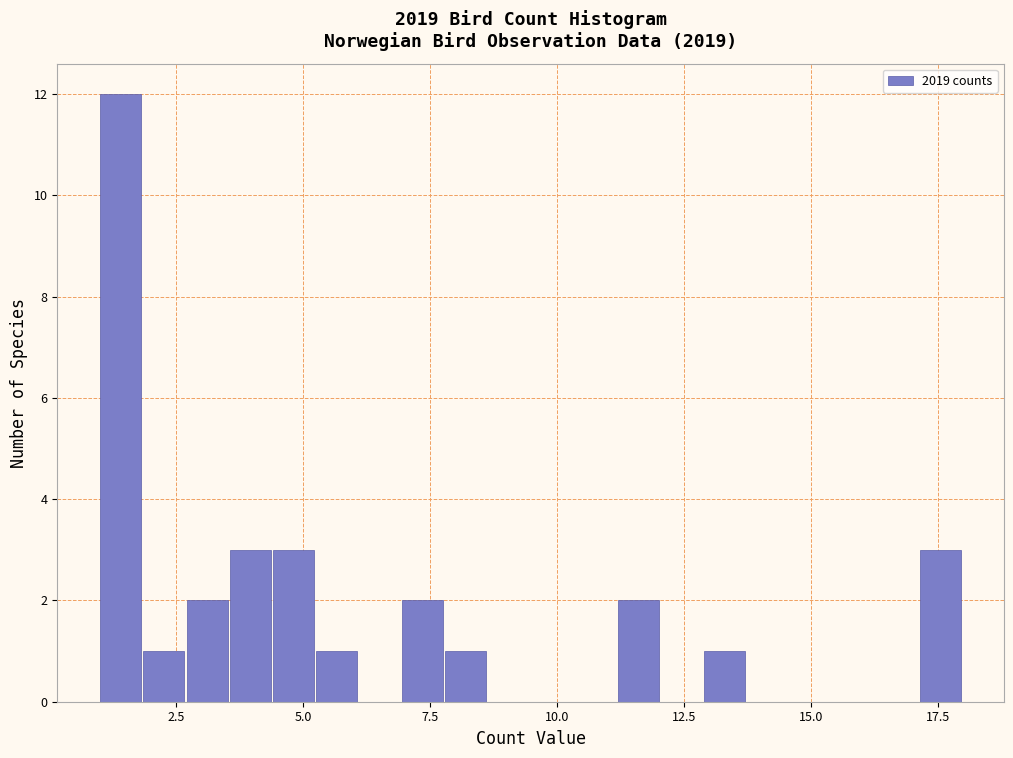

Read against the x-axis, roughly where is the centre of the tallest bar?

1.5